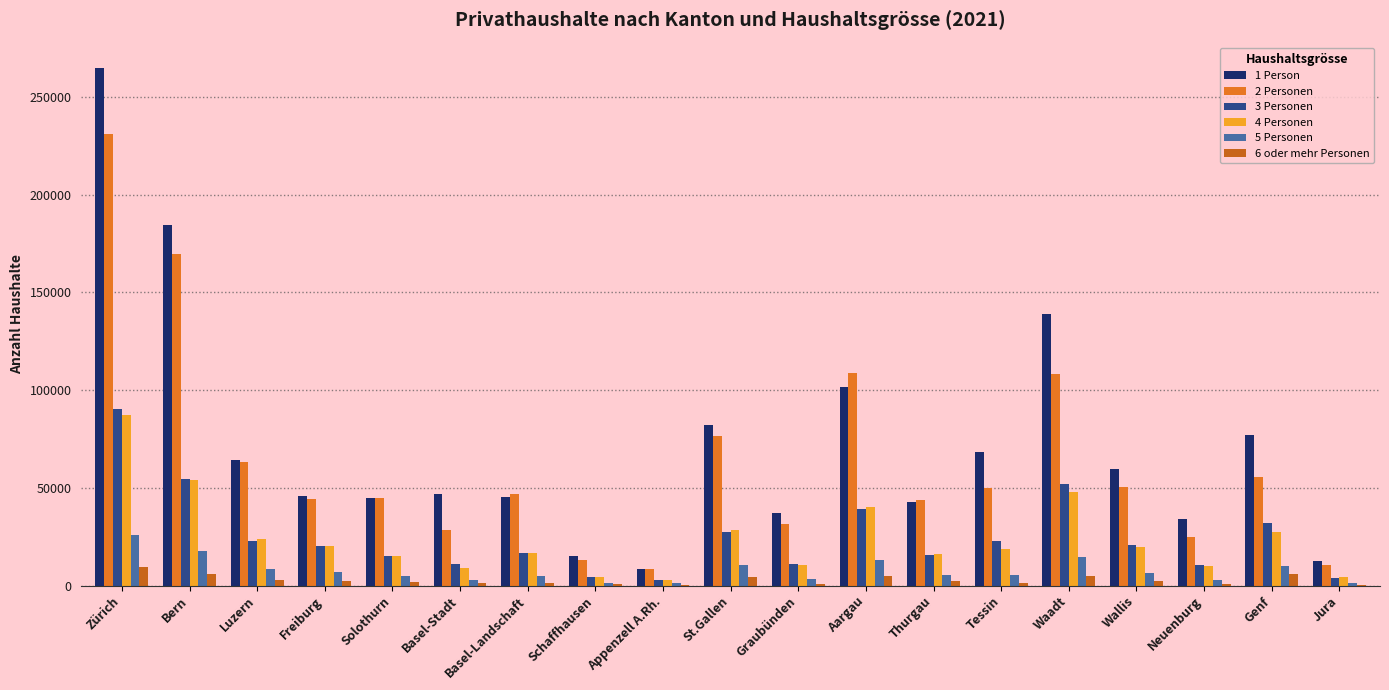

What is the value of the 6 oder mehr Personen bar at the 4th from the left?

2306